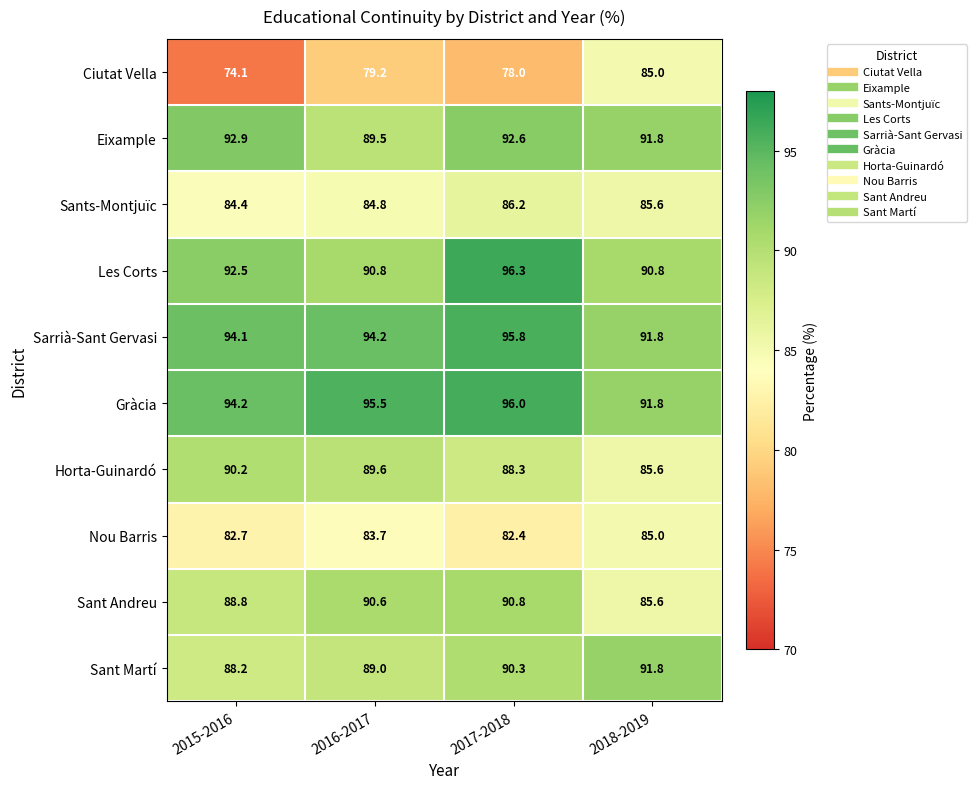

What is the minimum value shown in the chart?

74.1